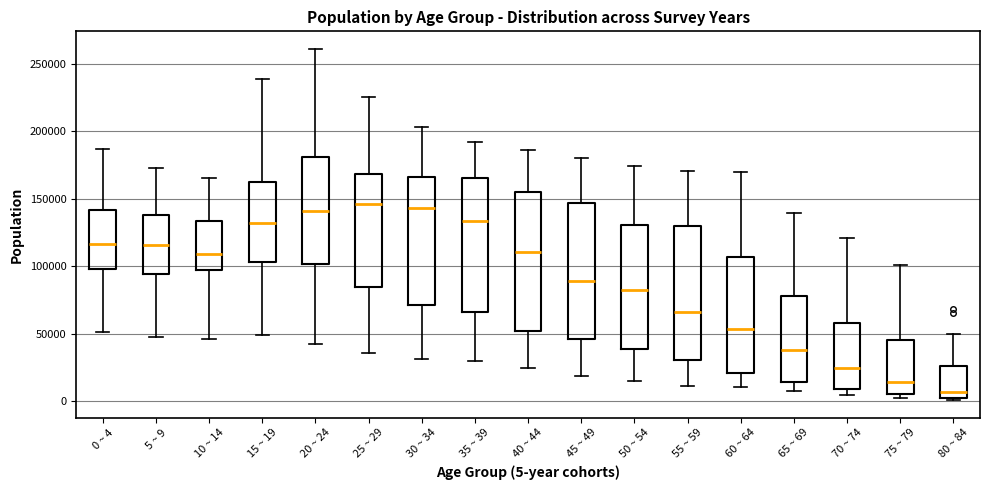

Reading left to right, transcribe this box plot: for each box, give where its median line is, the range the box spans, and where its two whiskers end, as read against the y-axis. The values are not printed on the chart, so give them approximately, as read against the axis.

0 ~ 4: median 115000, box 100000 to 140000, whiskers 50000 to 185000
5 ~ 9: median 115000, box 95000 to 140000, whiskers 50000 to 175000
10 ~ 14: median 110000, box 95000 to 135000, whiskers 45000 to 165000
15 ~ 19: median 130000, box 105000 to 160000, whiskers 50000 to 240000
20 ~ 24: median 140000, box 100000 to 180000, whiskers 45000 to 260000
25 ~ 29: median 145000, box 85000 to 170000, whiskers 35000 to 225000
30 ~ 34: median 145000, box 70000 to 165000, whiskers 30000 to 205000
35 ~ 39: median 135000, box 65000 to 165000, whiskers 30000 to 190000
40 ~ 44: median 110000, box 50000 to 155000, whiskers 25000 to 185000
45 ~ 49: median 90000, box 45000 to 145000, whiskers 20000 to 180000
50 ~ 54: median 85000, box 40000 to 130000, whiskers 15000 to 175000
55 ~ 59: median 65000, box 30000 to 130000, whiskers 10000 to 170000
60 ~ 64: median 55000, box 20000 to 105000, whiskers 10000 to 170000
65 ~ 69: median 40000, box 15000 to 80000, whiskers 10000 to 140000
70 ~ 74: median 25000, box 10000 to 60000, whiskers 5000 to 120000
75 ~ 79: median 15000, box 5000 to 45000, whiskers 5000 (just below the box's lower edge) to 100000
80 ~ 84: median 5000, box 0 to 25000, whiskers 0 to 50000